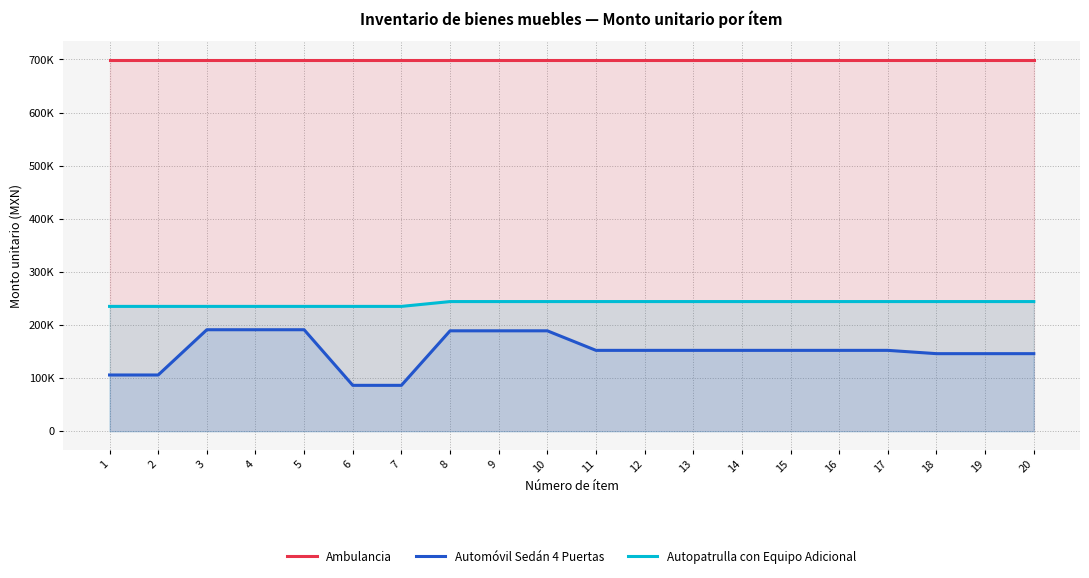

Where is Ambulancia nearest to the value 699581?

1